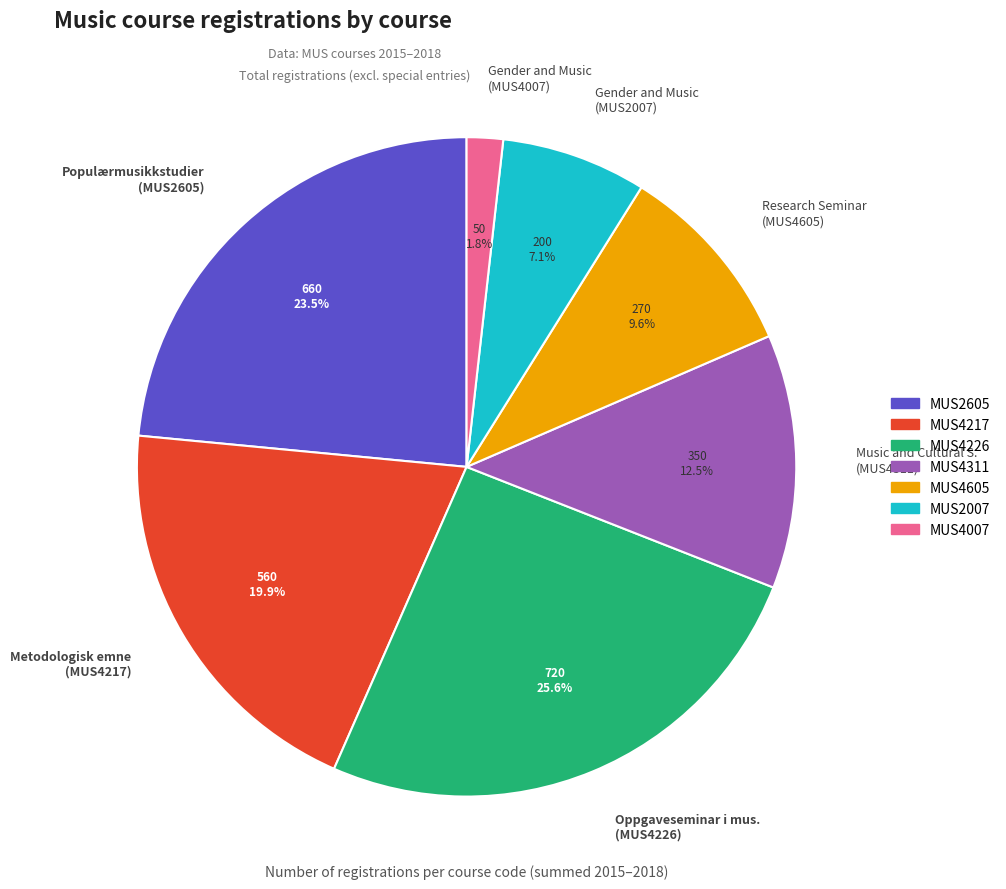

Count the number of slices in the pie.

7